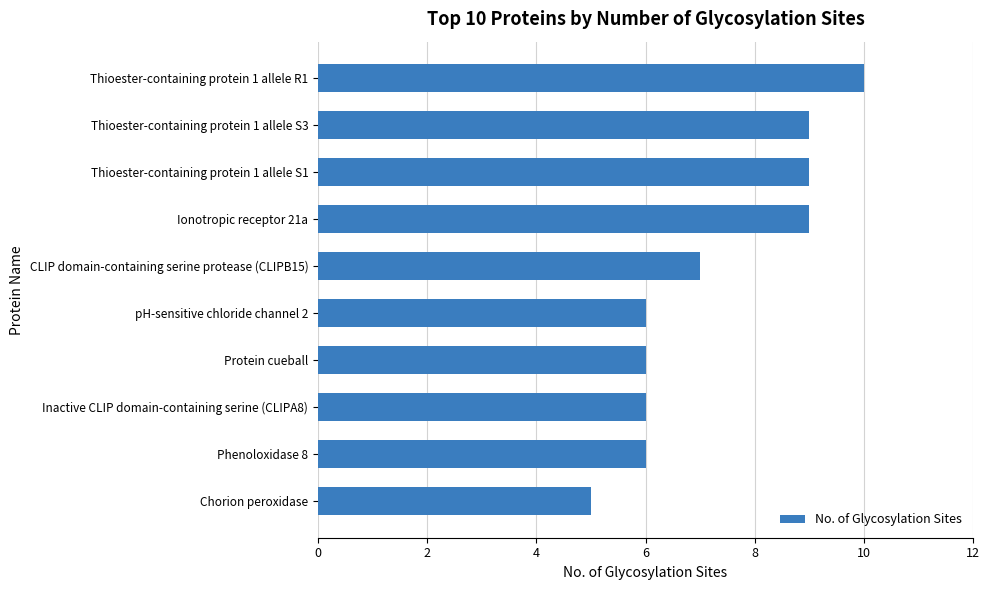

What is the difference between the maximum and minimum values?

5